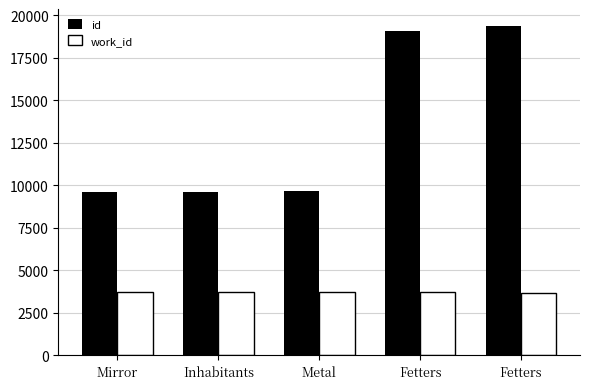

How many categories are shown in the chart?

5